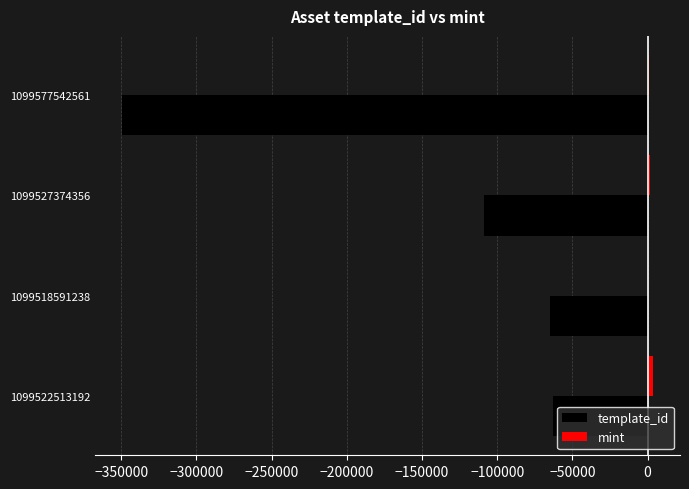

What is the sum of all template_id values?

-585641